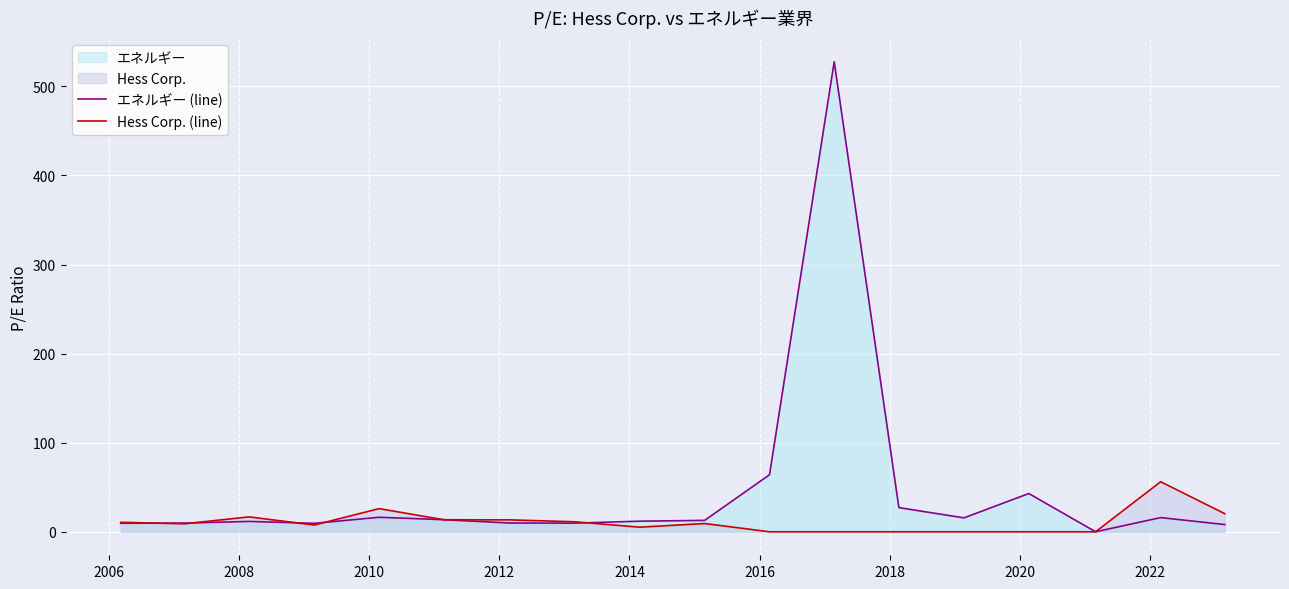

What is the highest value of the エネルギー (line) series?

527.7